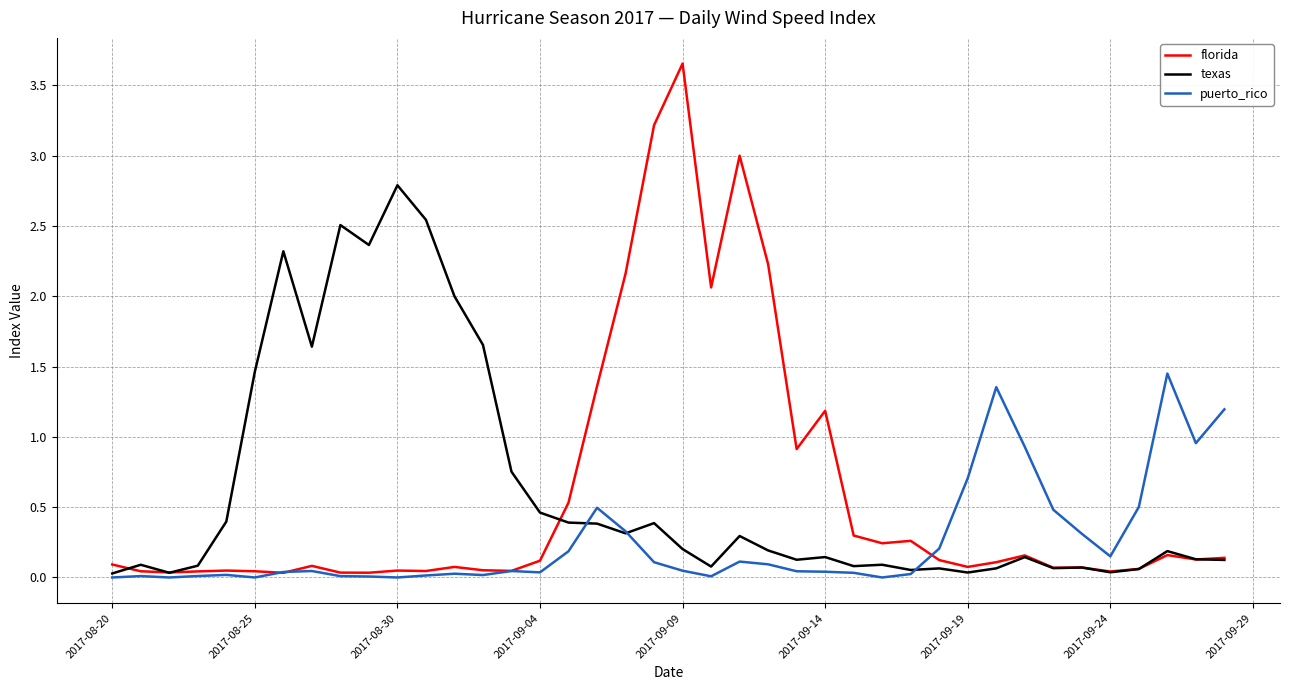

Which series has the largest range (max minus min)?

florida